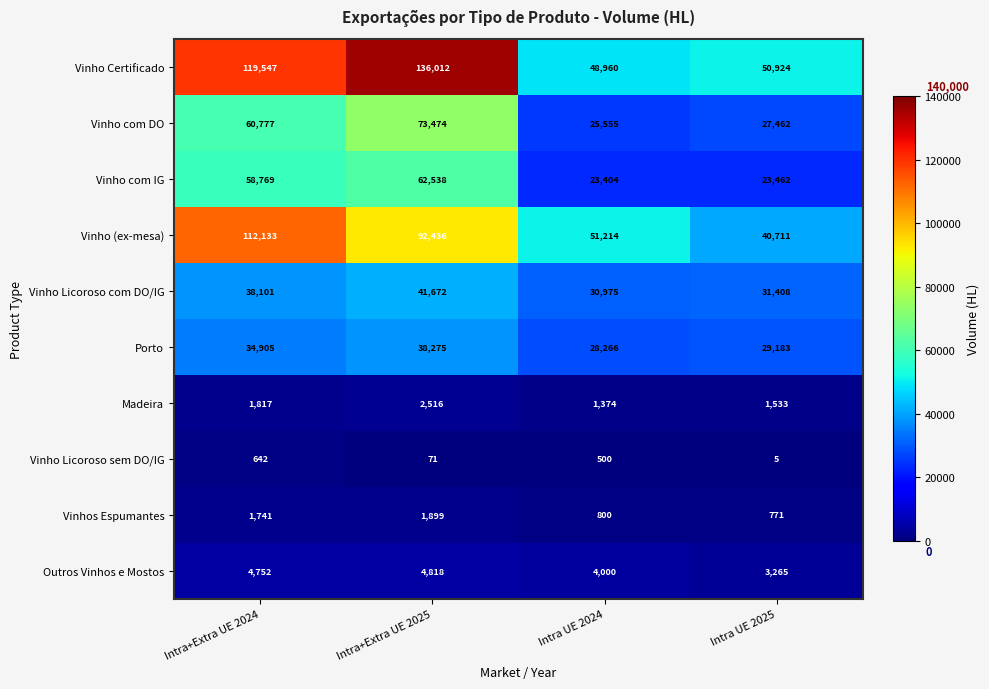

What is the total value across all series at Intra UE 2025?

208724